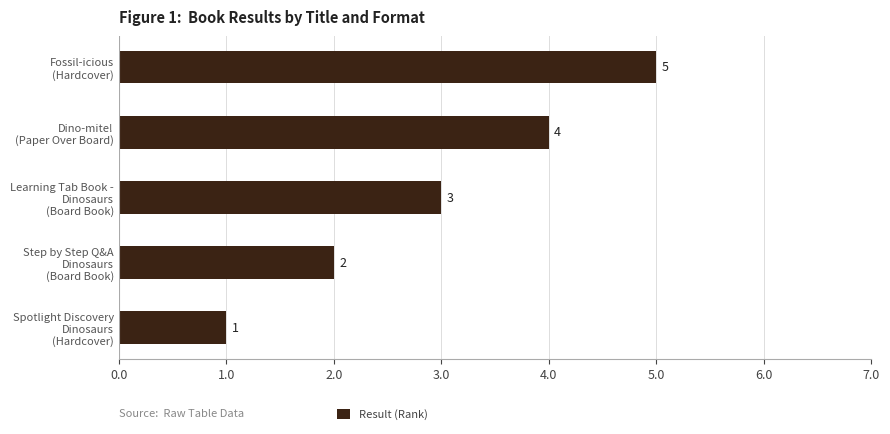

How many values are between 2 and 4?

3